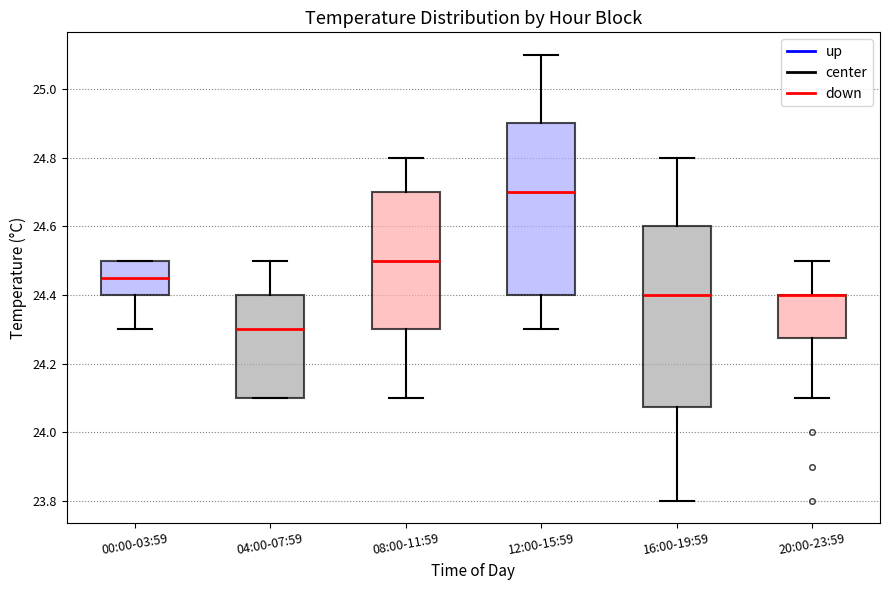

Reading left to right, transcribe this box plot: for each box, give where its median line is, the range the box spans, and where its two whiskers end, as read against the y-axis. The values are not printed on the chart, so give them approximately, as read against the axis.

00:00-03:59: median 24.46, box 24.40 to 24.50, whiskers 24.30 to 24.50
04:00-07:59: median 24.30, box 24.10 to 24.40, whiskers 24.10 to 24.50
08:00-11:59: median 24.50, box 24.30 to 24.70, whiskers 24.10 to 24.80
12:00-15:59: median 24.70, box 24.40 to 24.90, whiskers 24.30 to 25.10
16:00-19:59: median 24.40, box 24.08 to 24.60, whiskers 23.80 to 24.80
20:00-23:59: median 24.40 (drawn on the box's upper edge), box 24.28 to 24.40, whiskers 24.10 to 24.50